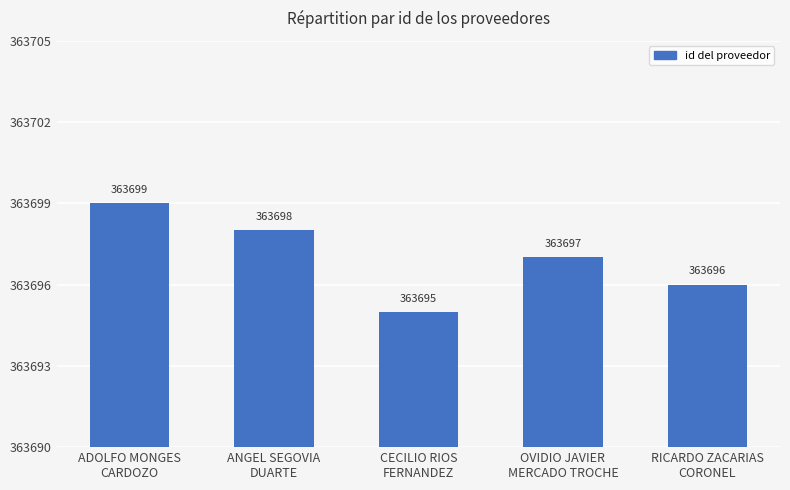

Which category has the highest value across all series?

ADOLFO MONGES
CARDOZO